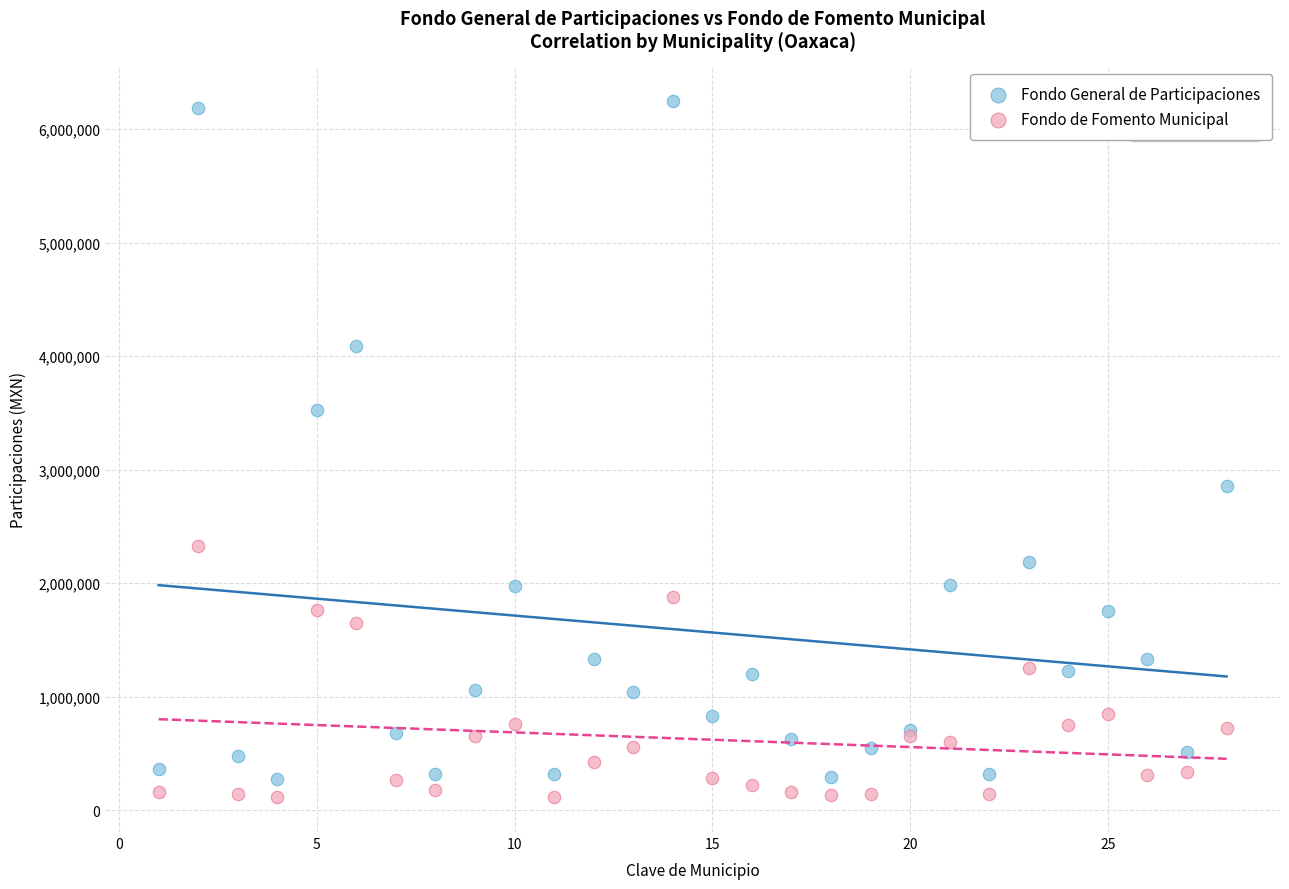

Which series has the widest spread of Y values?

Fondo General de Participaciones